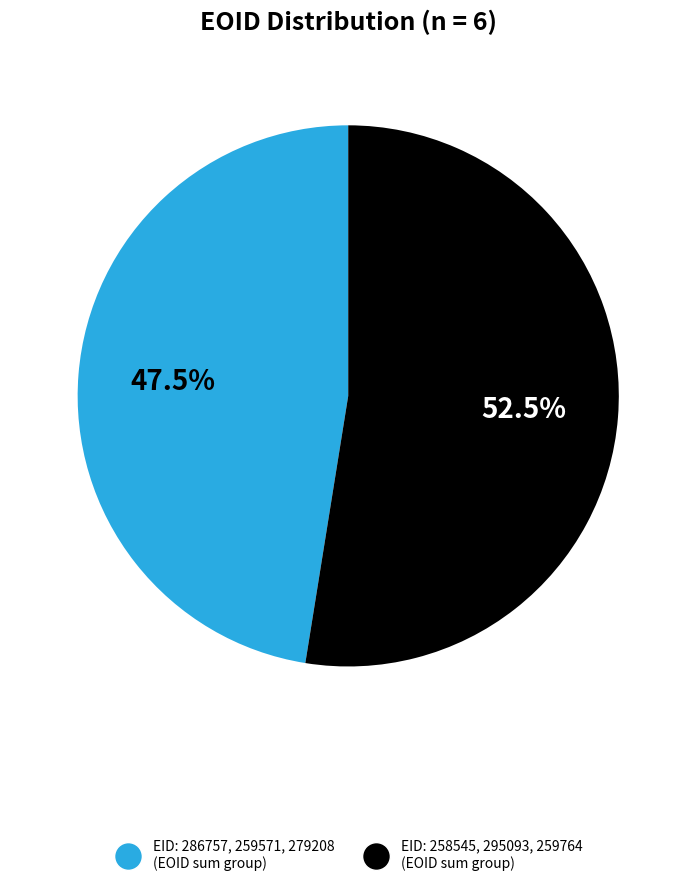

Between EID: 286757, 259571, 279208 (EOID sum group) and EID: 258545, 295093, 259764 (EOID sum group), which is larger?

EID: 258545, 295093, 259764 (EOID sum group)